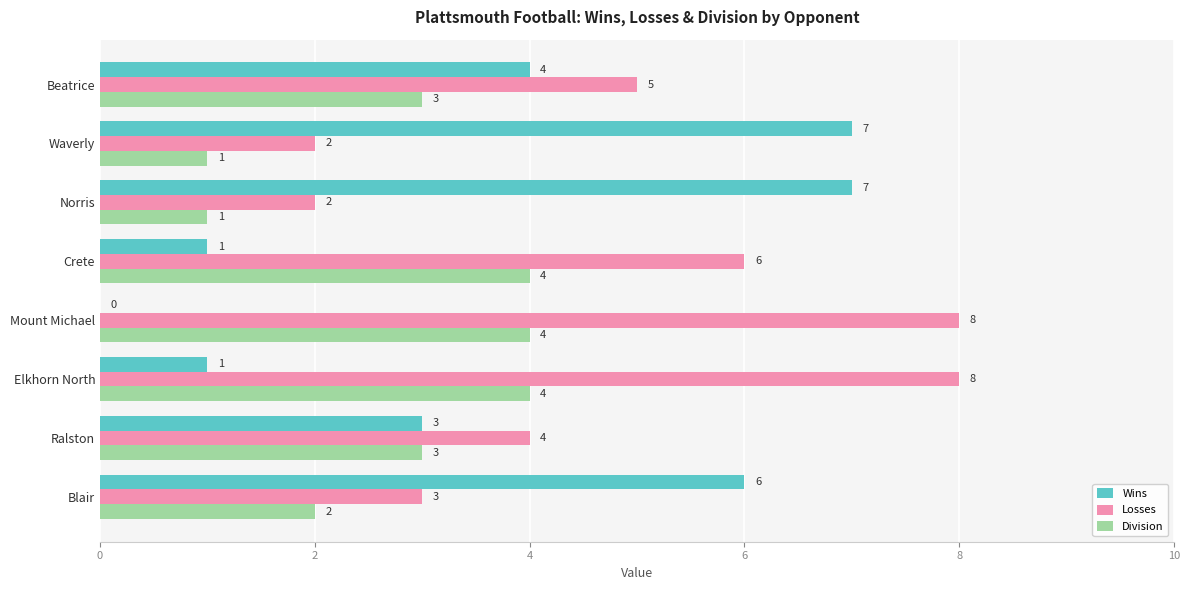

Which series has the largest range (max minus min)?

Wins